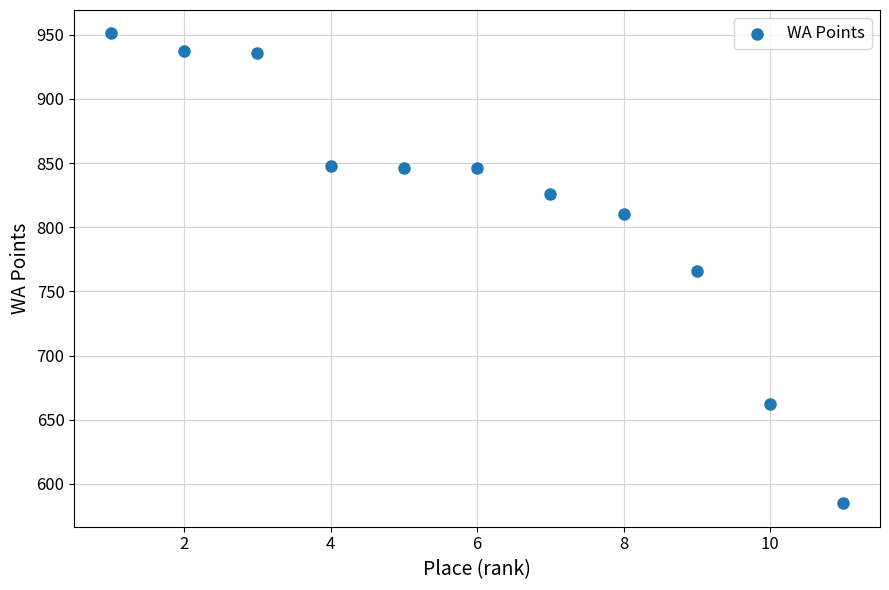

What is the range of Y values (max minus min)?

366